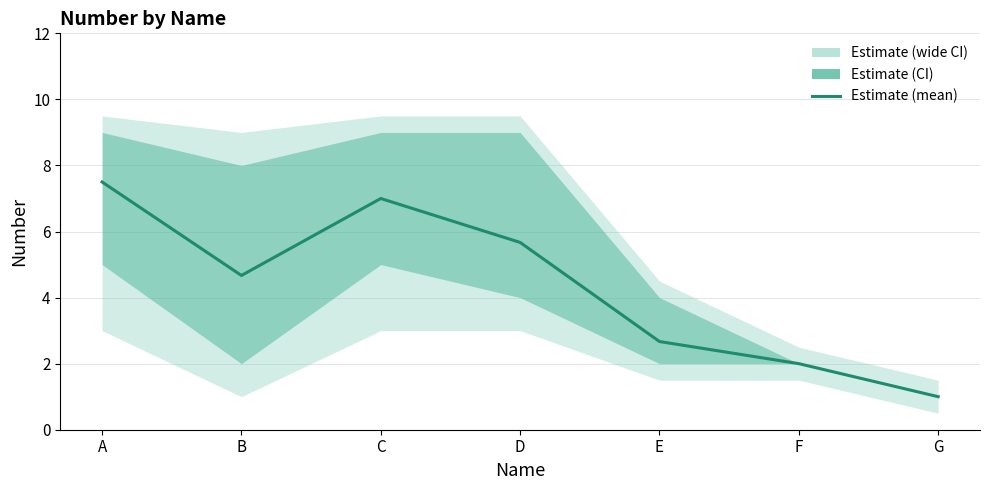

What is the smallest value displayed?

1.0